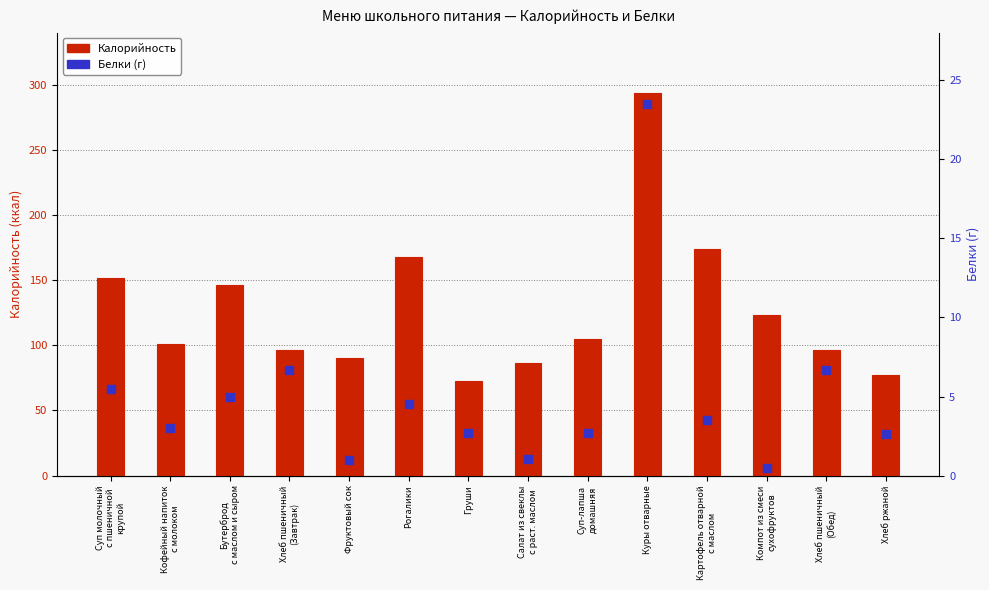

What are all the series names shown in the legend?

Калорийность, Белки (г)